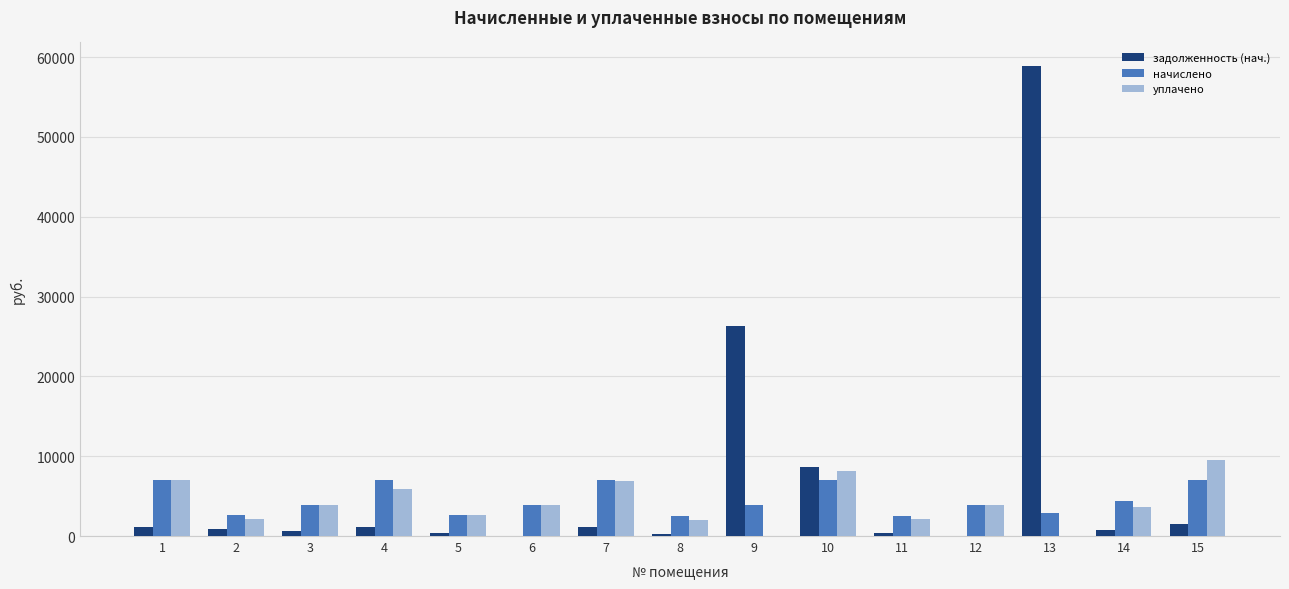

What is the average value of the уплачено series?

4109.7